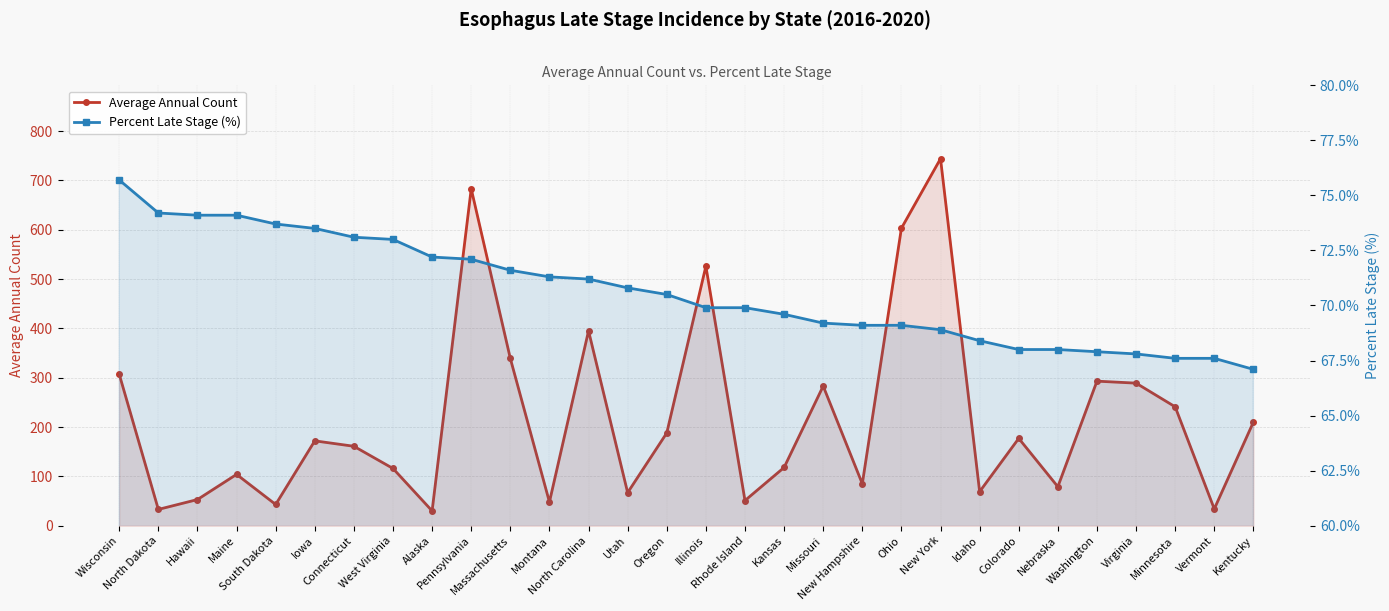

Between North Dakota and Idaho, which series saw the biggest shift?

Average Annual Count